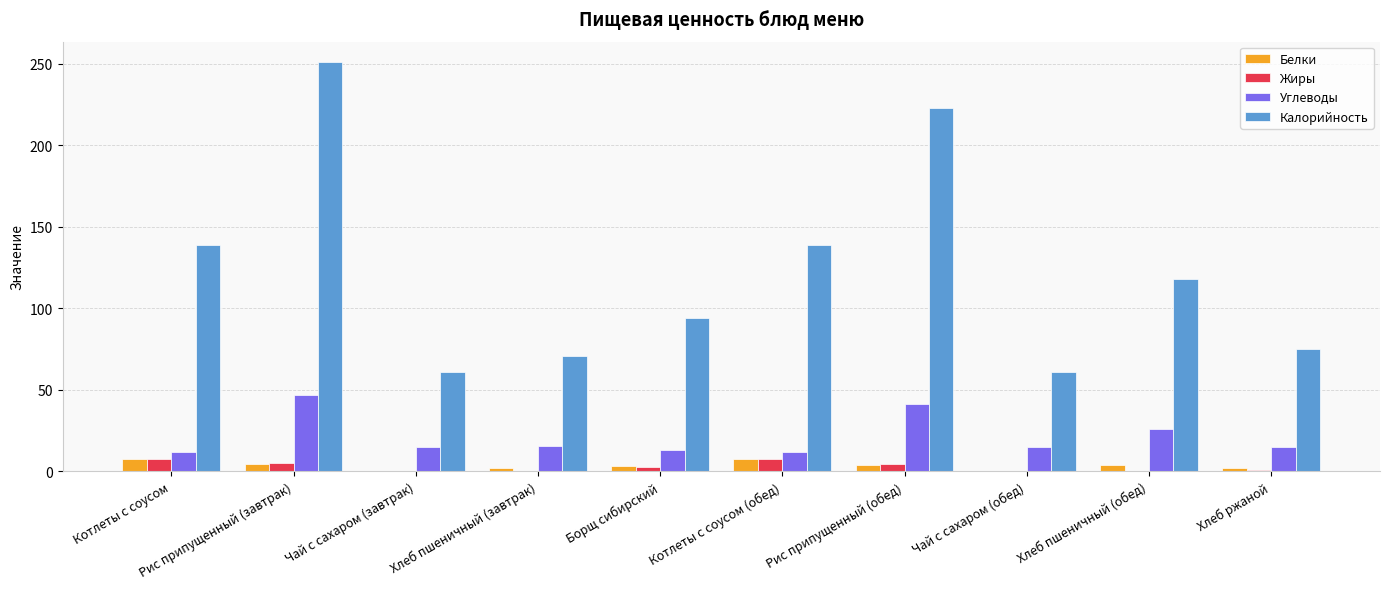

Between Рис припущенный (завтрак) and Хлеб ржаной, which series saw the biggest shift?

Калорийность